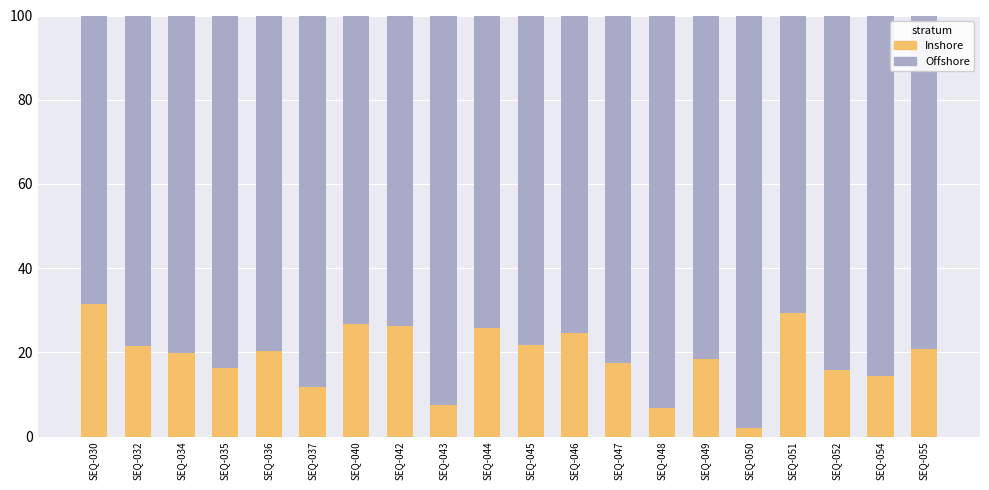

Is it true that Inshore equals 35.7 at SEQ-032?

False